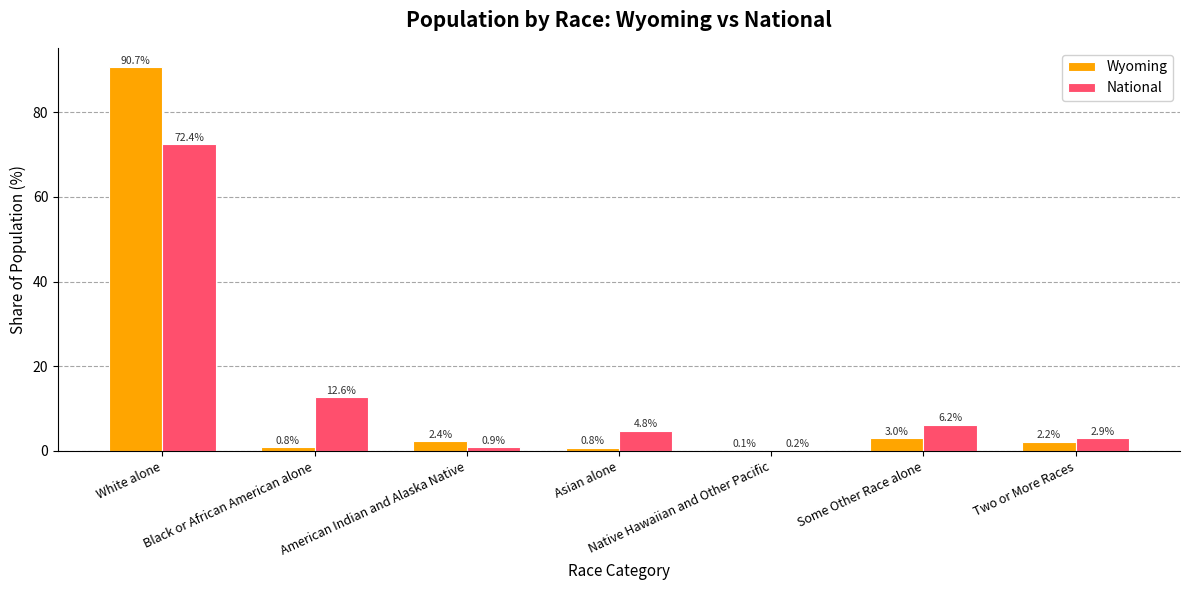

What is the sum of all Wyoming values?

100.0